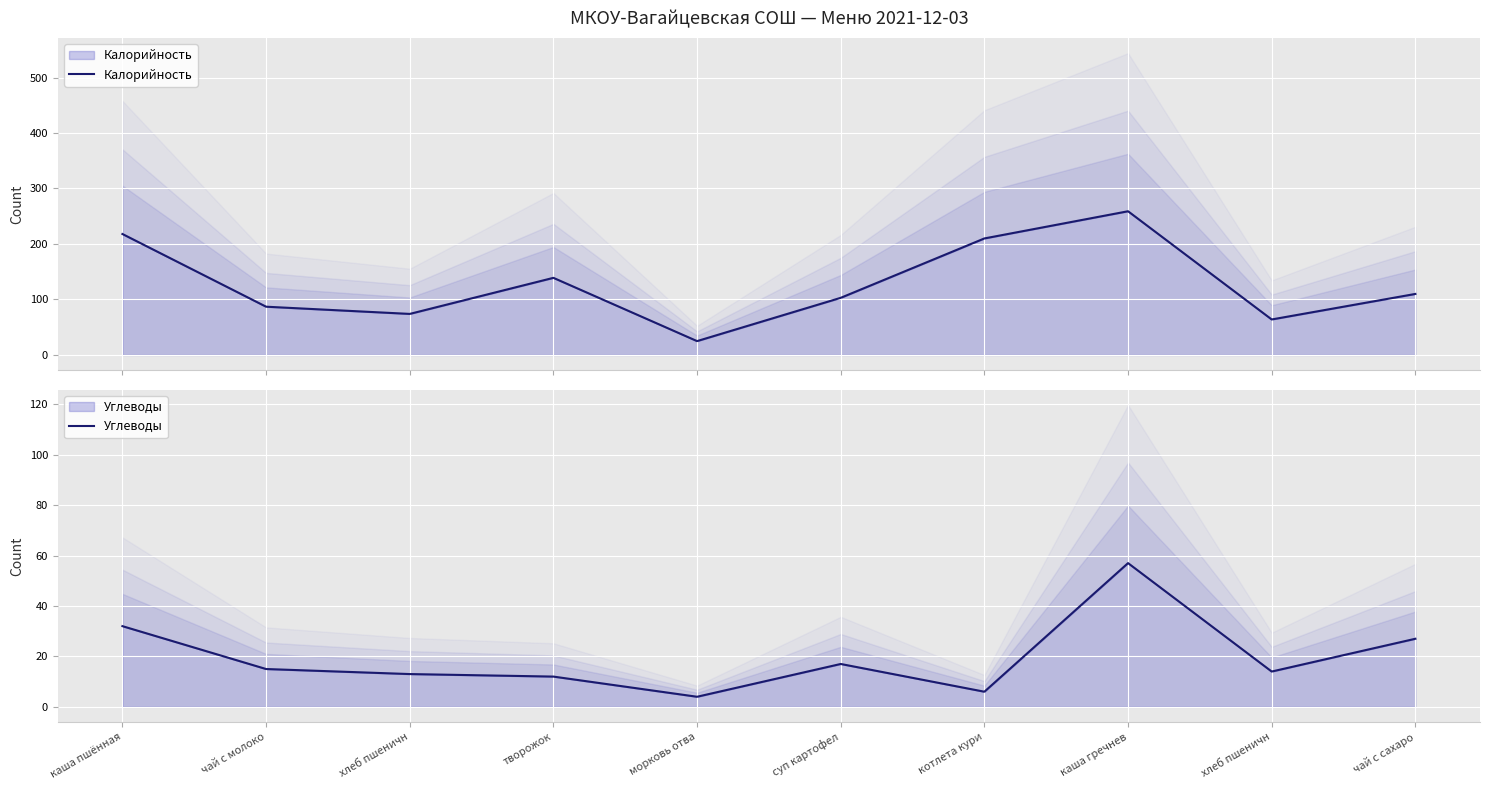

At how many categories does at least one series exceed 92?

6